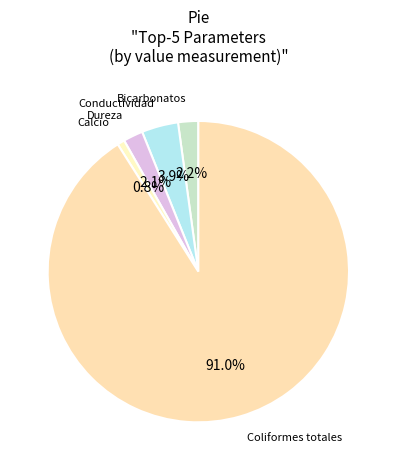

Between Calcio and Bicarbonatos, which is larger?

Bicarbonatos